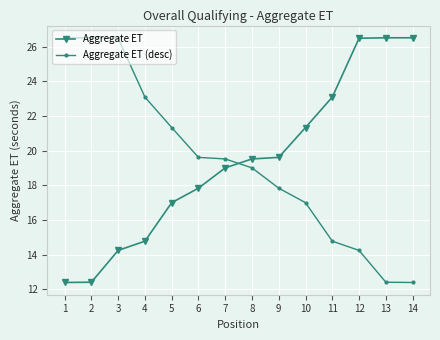

What is the difference between the maximum and second lowest values in the Aggregate ET series?

14.1